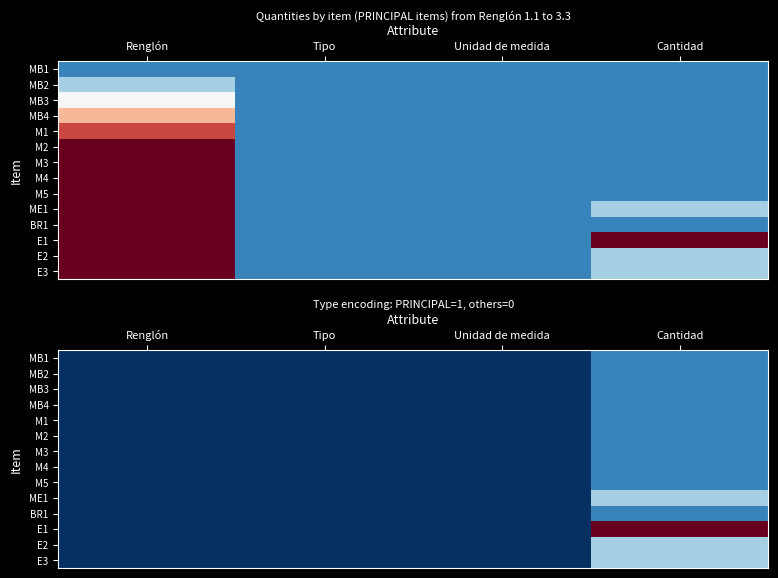

What is the total value across all series at Cantidad?

22